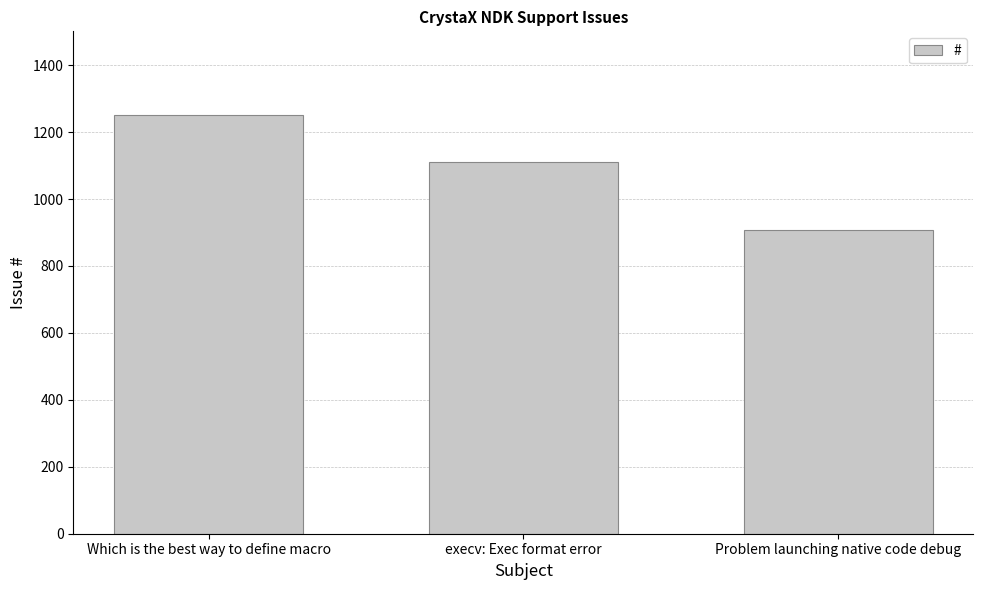

At which label does the data first exceed 1111?

Which is the best way to define macro